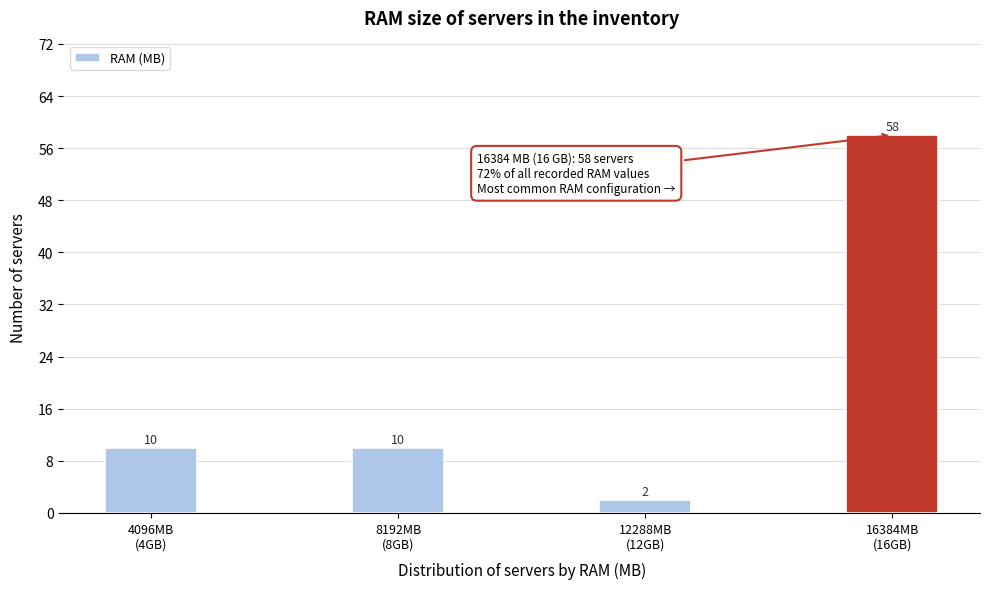

Reading left to right, list all the values displayed in this chart.

10	10	2	58